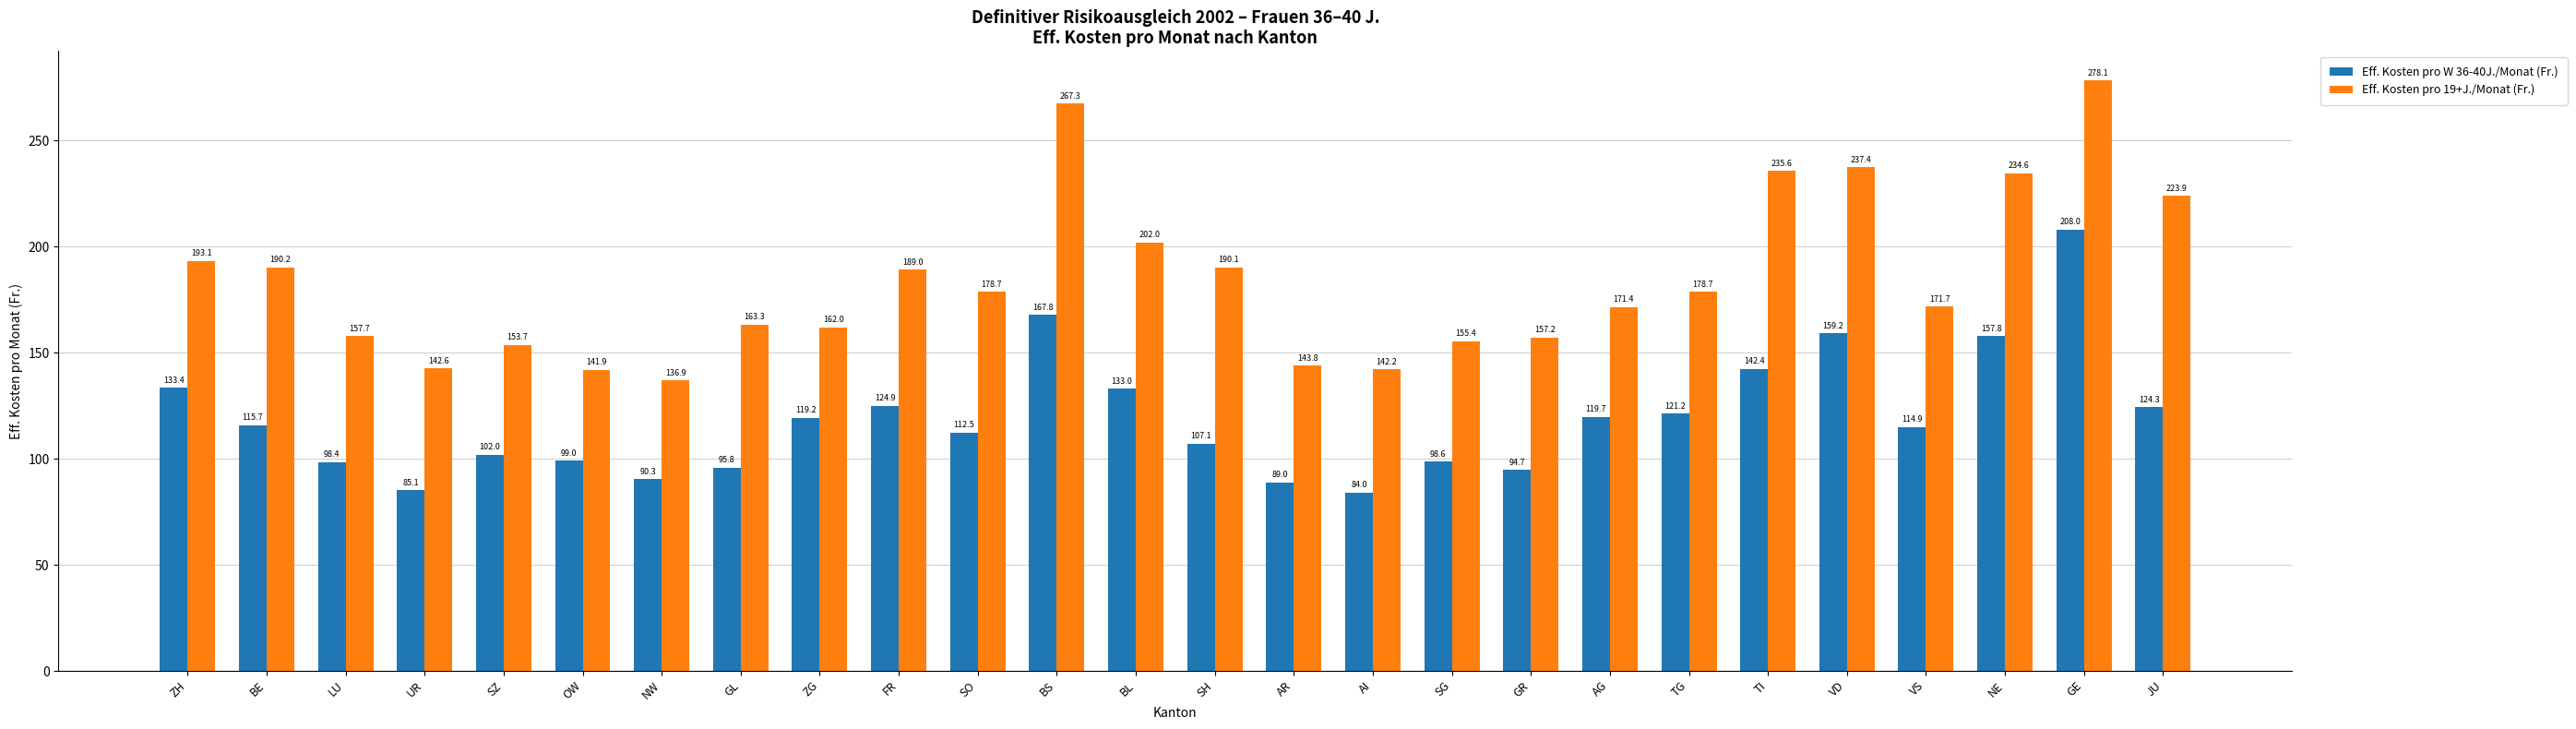

What is the maximum value shown in the chart?

278.1